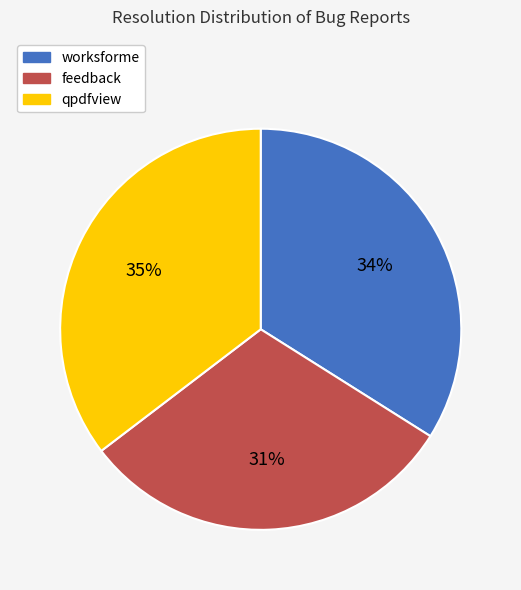

The feedback slice represents 31% of the pie. True or false?

True